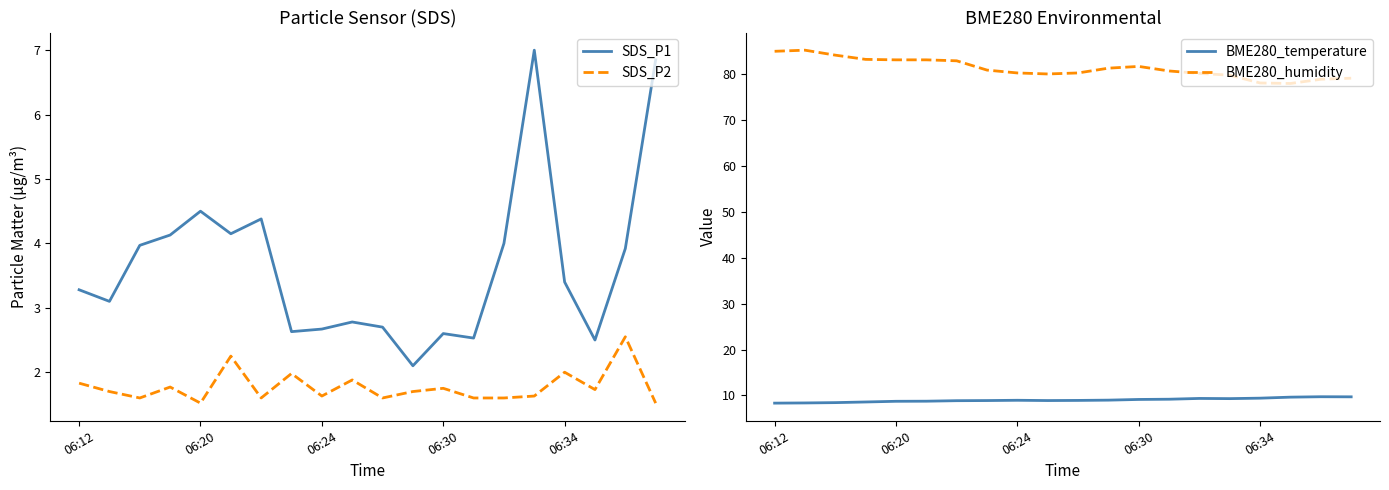

Where is BME280_humidity nearest to the value 81?

11